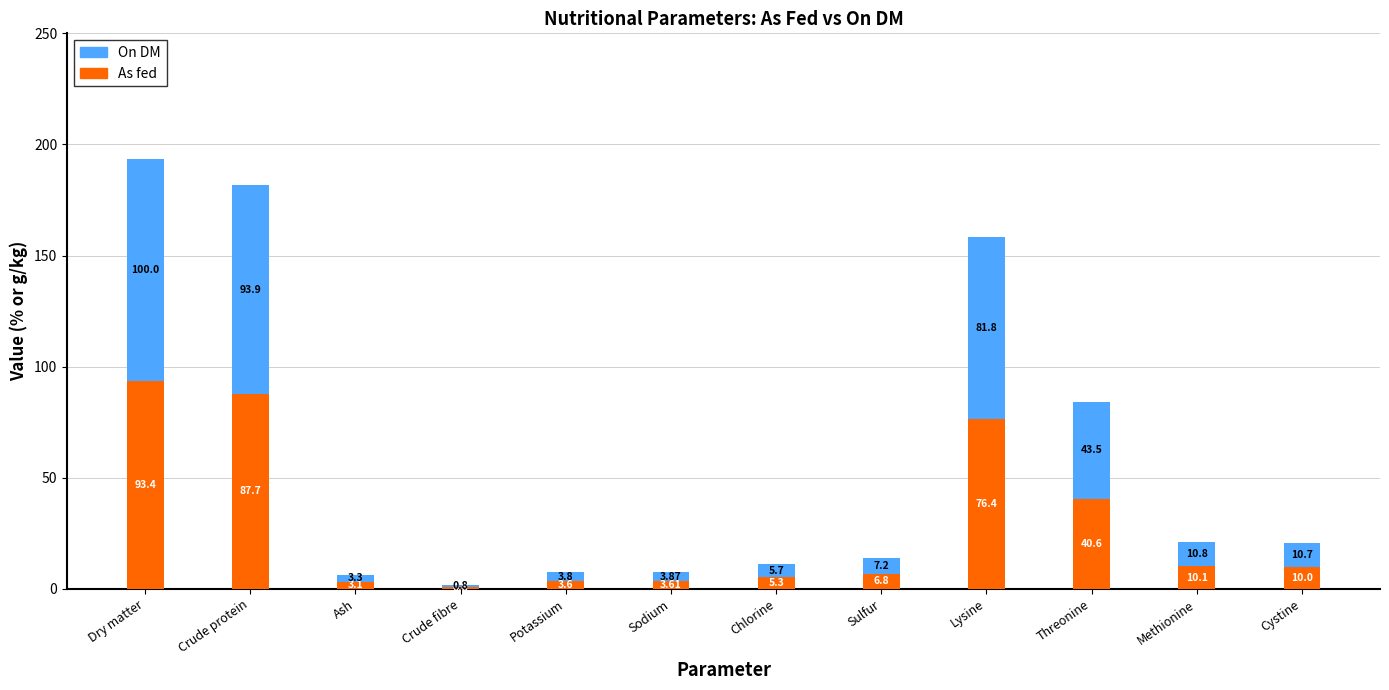

Where is As fed nearest to the value 47?

Threonine